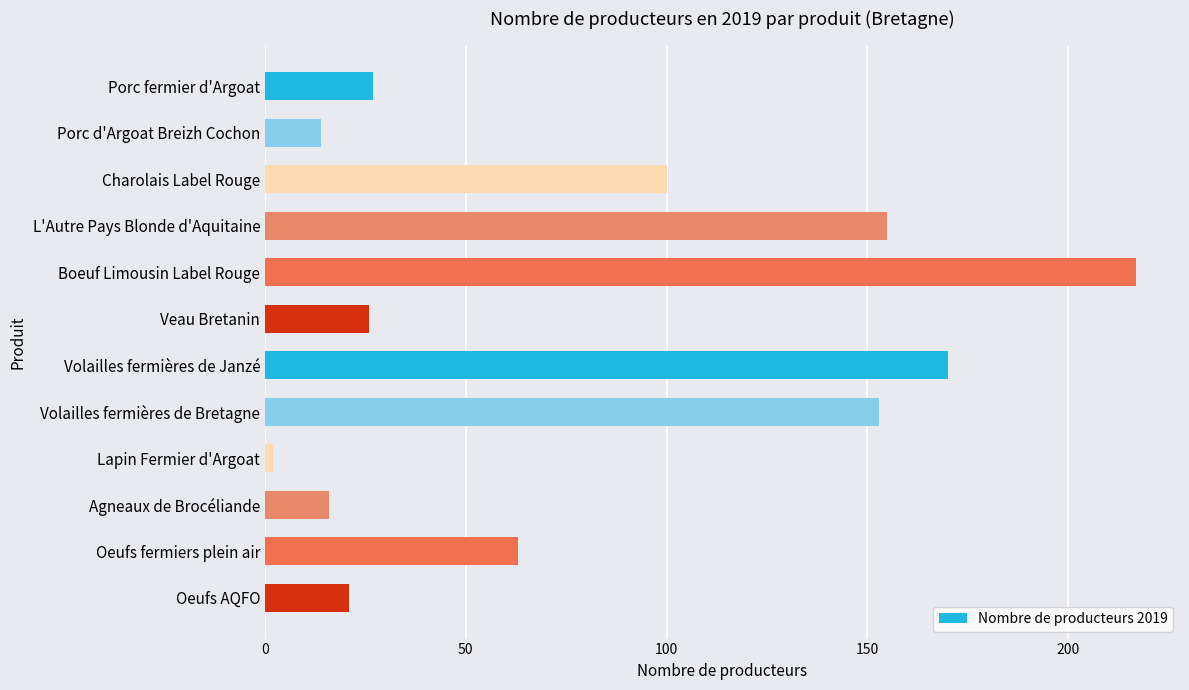

Is it true that the value at Volailles fermières de Bretagne is 263?

False